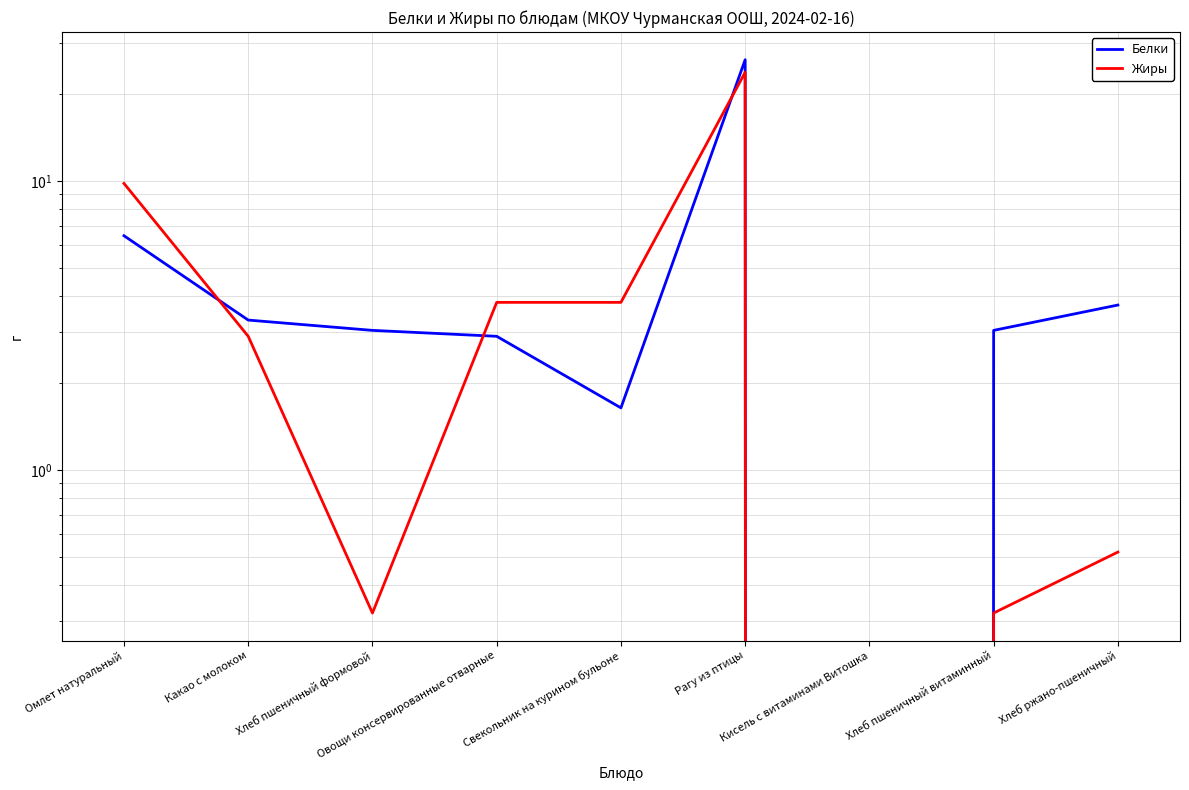

How many data points in Белки are above 3?

6